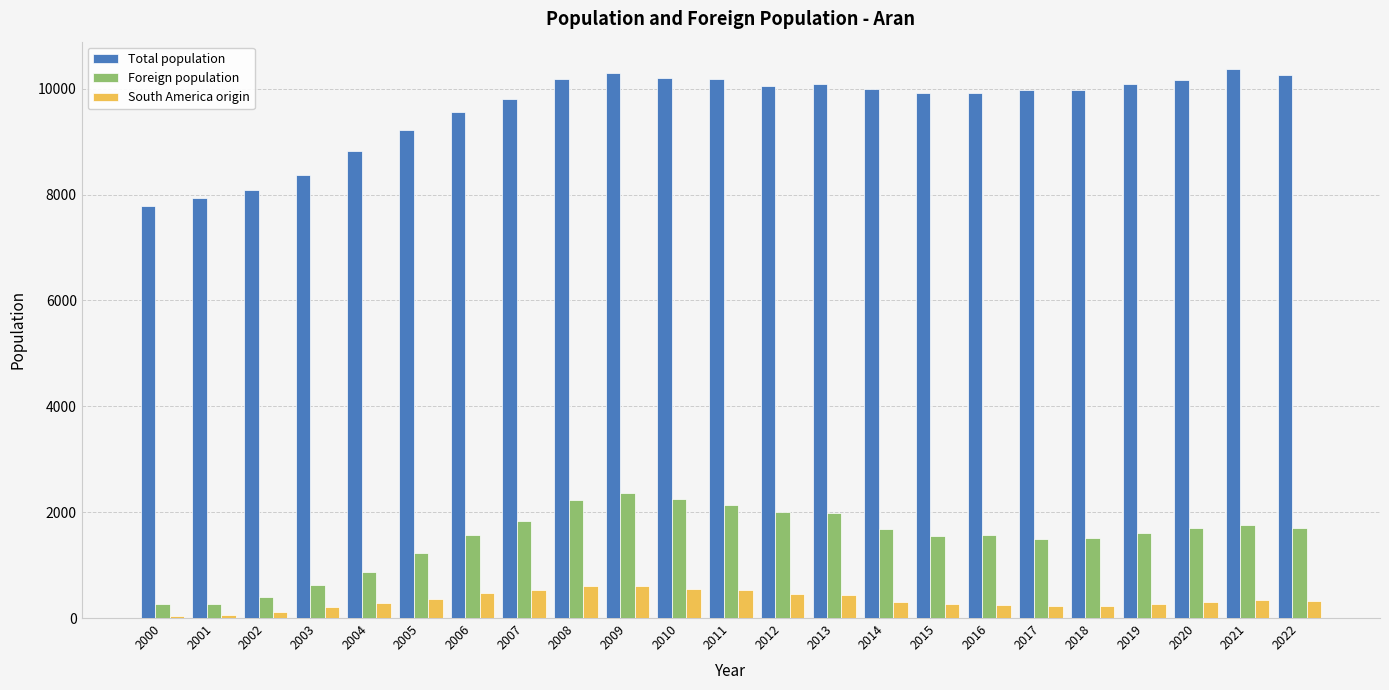

What is the greatest value displayed?

10372